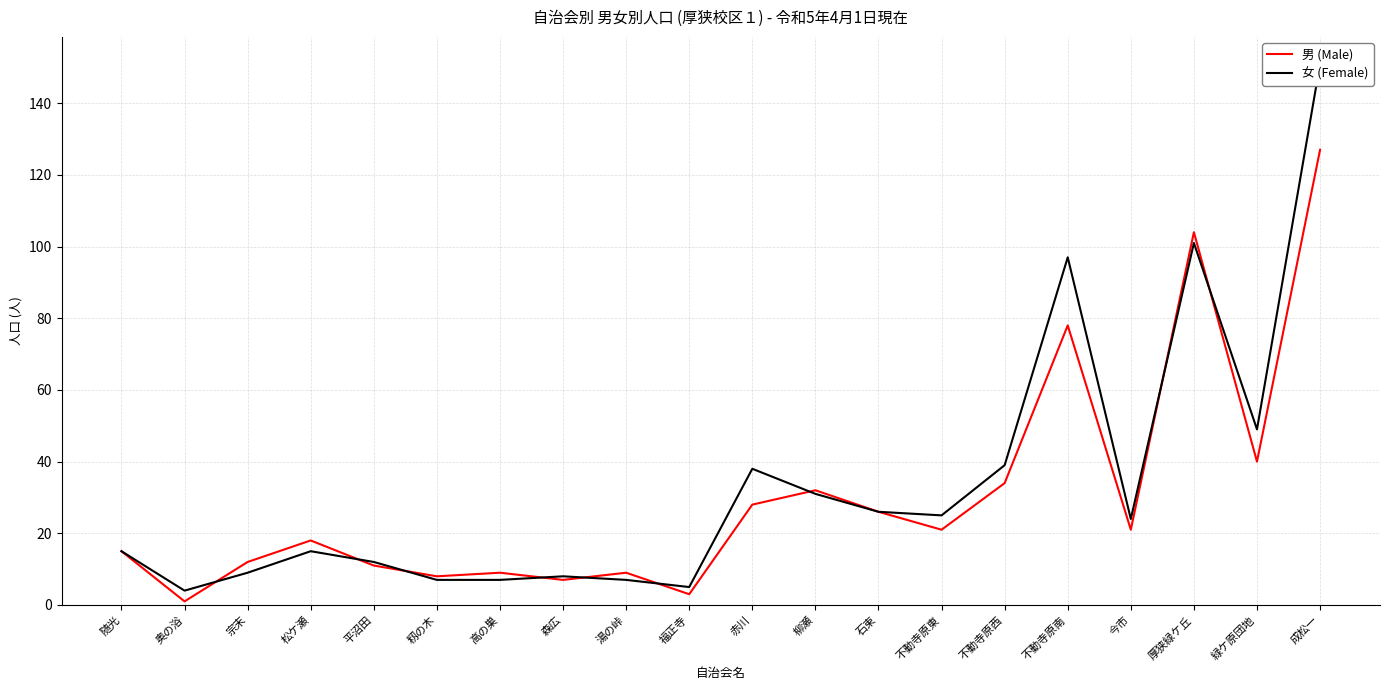

Which category has the highest value in the 女 (Female) series?

成松一